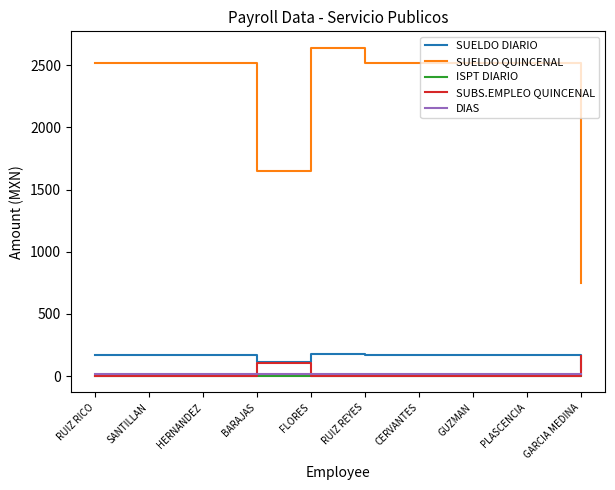

How many lines are shown in the chart?

5